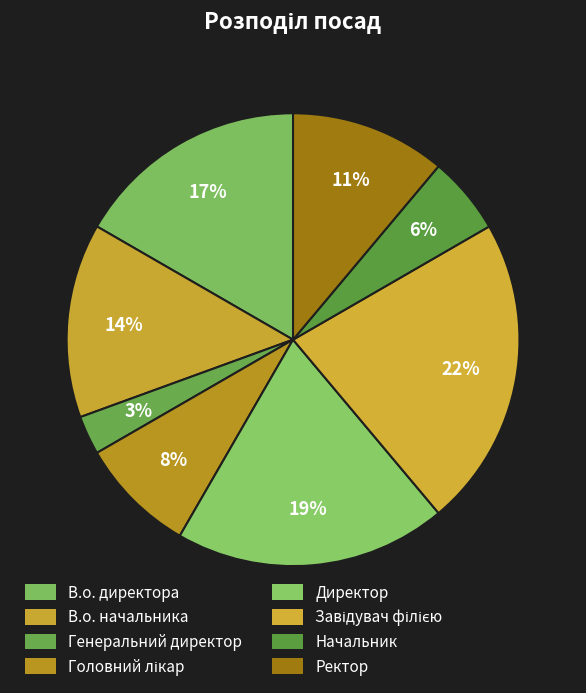

How many slices are in this pie chart?

8